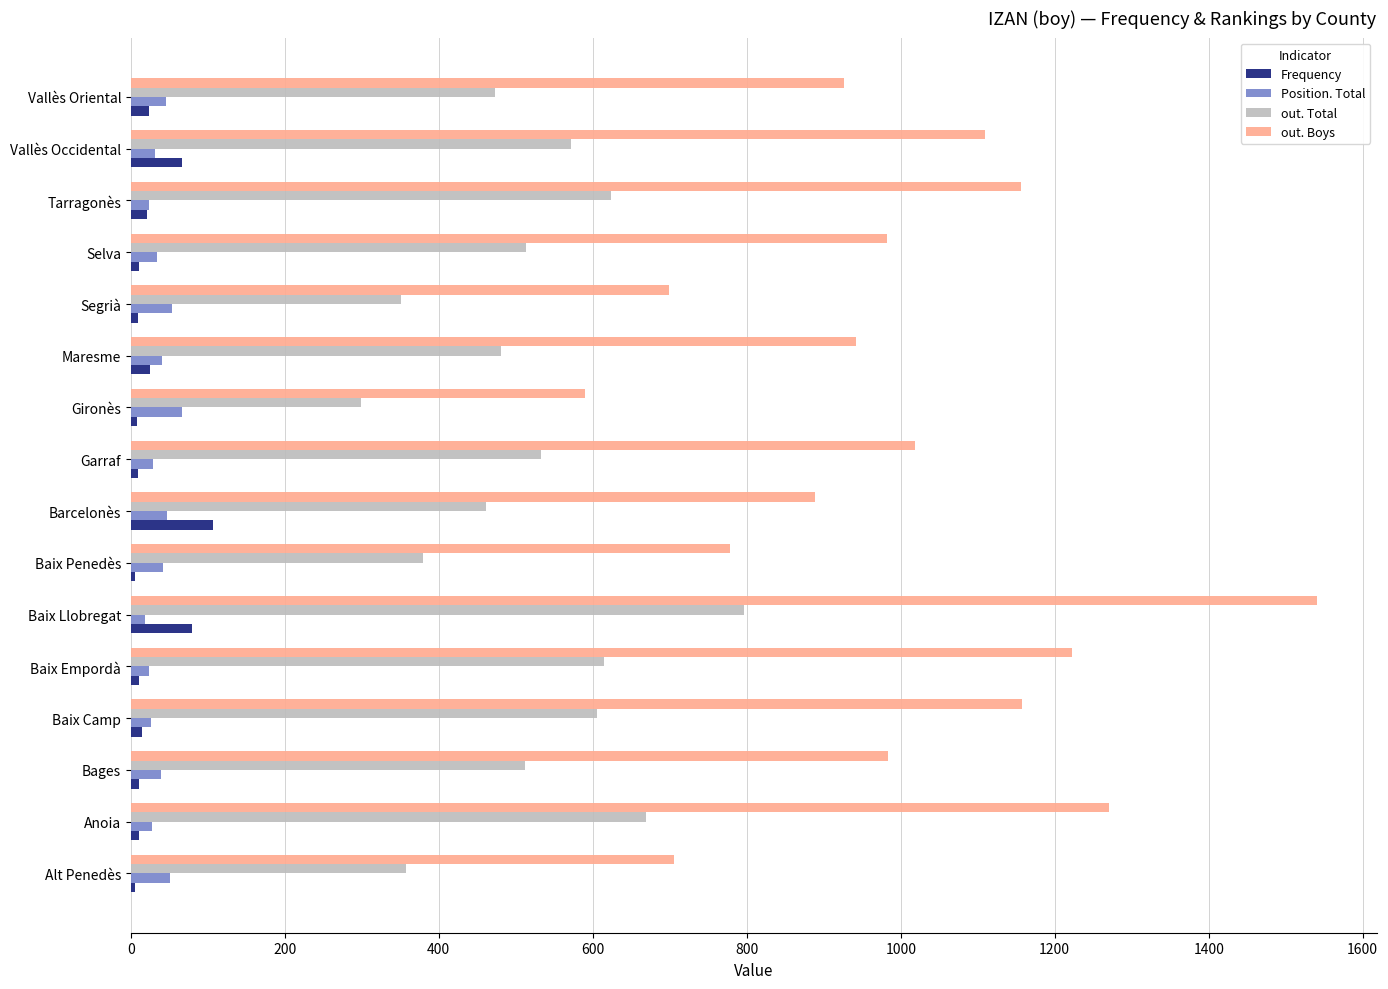

What is the difference between the maximum and minimum values in the out. Boys series?

951